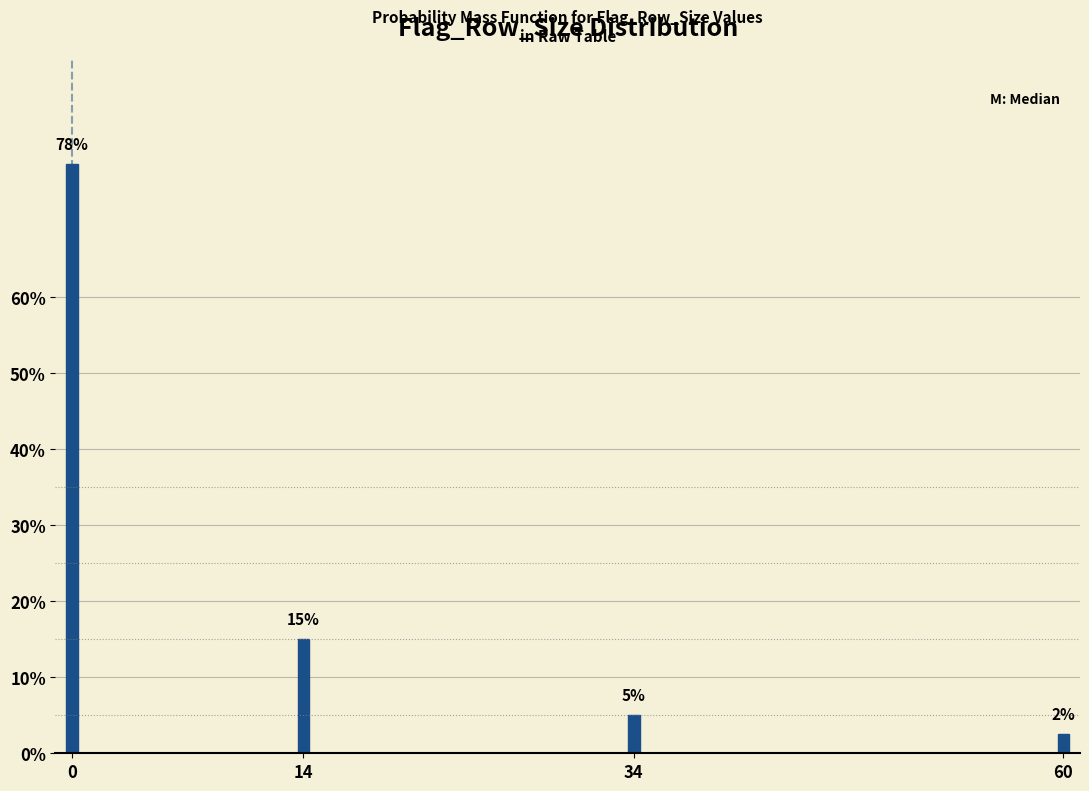

At which label is the value closest to 40?

14